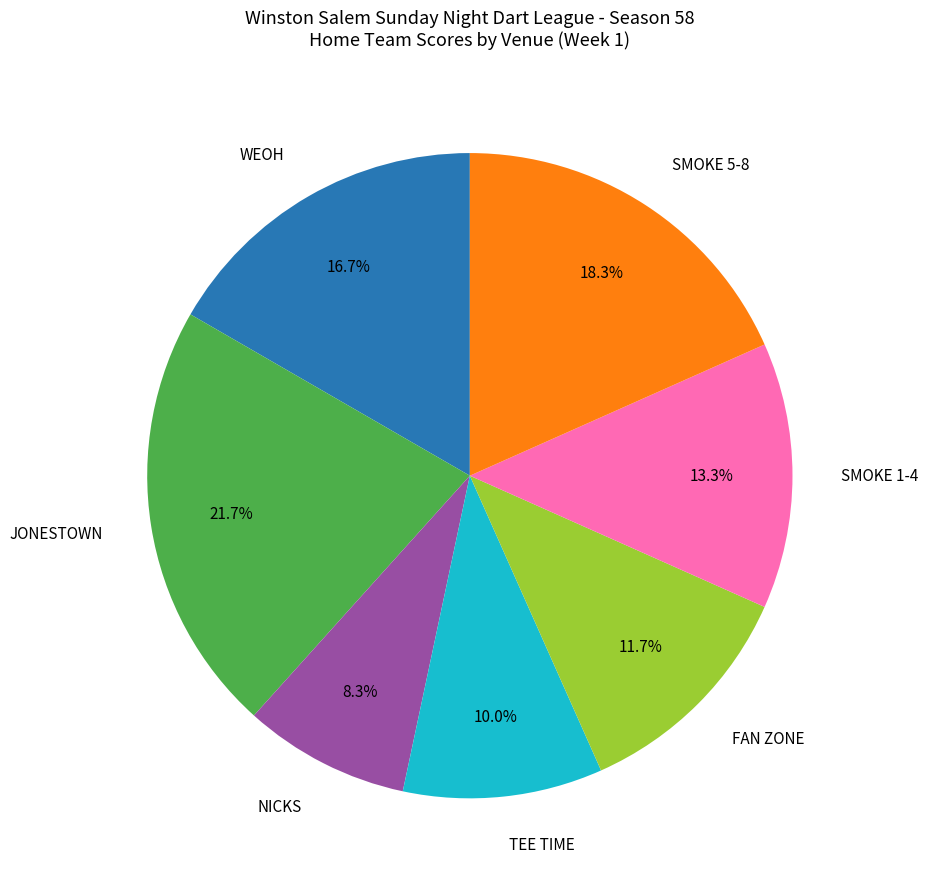

Does any single category account for the majority?

No